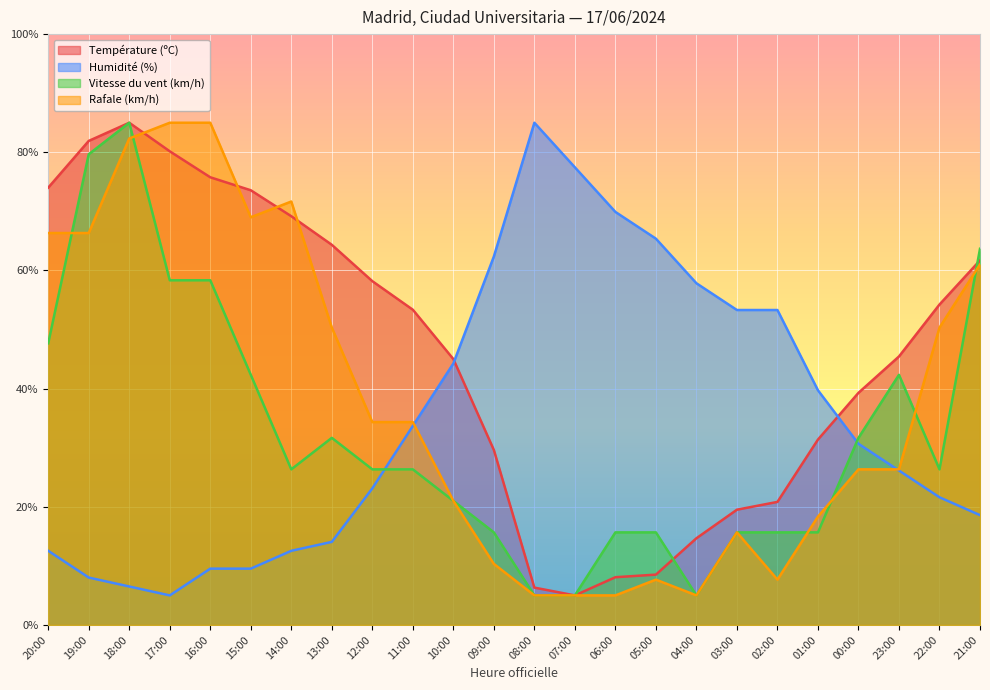

At which label does Température (ºC) first exceed 53?

20:00